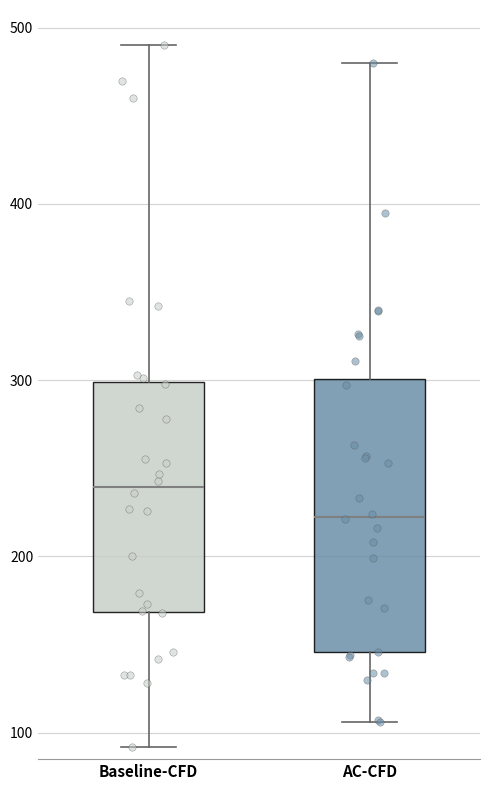

Where does the upper whisker of the box for Baseline-CFD end on the y-axis? The values are not printed on the chart, so give them approximately, as read against the axis.

490